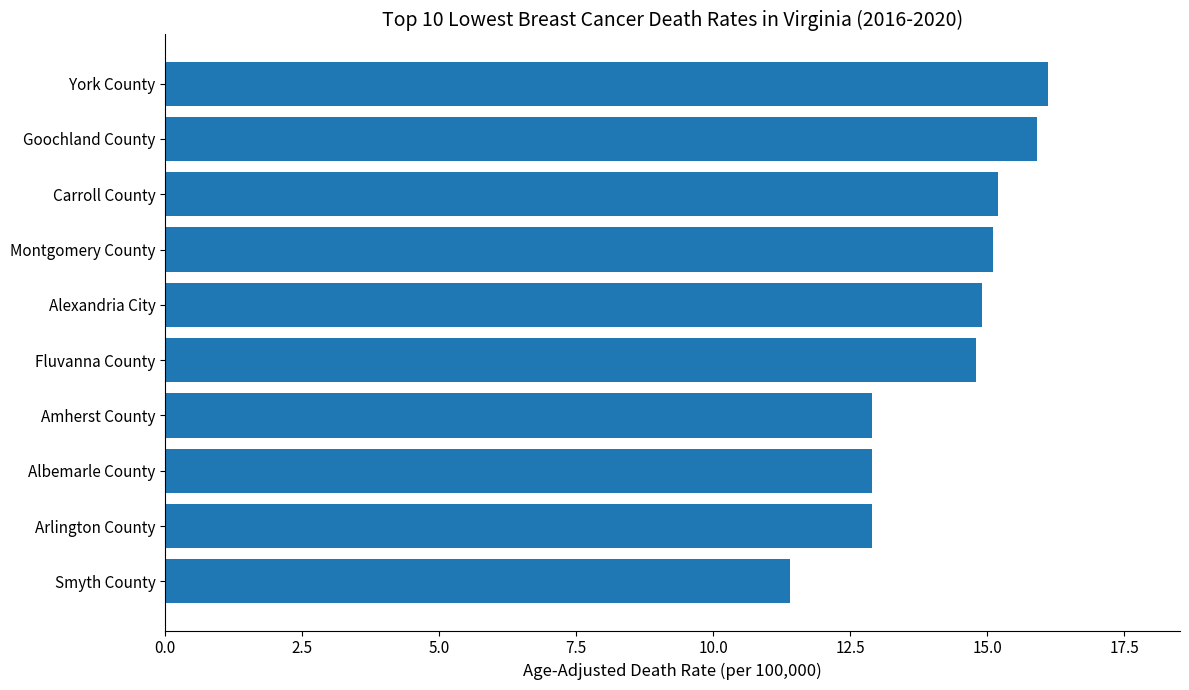

Is it true that the value at Amherst County is 12.9?

True